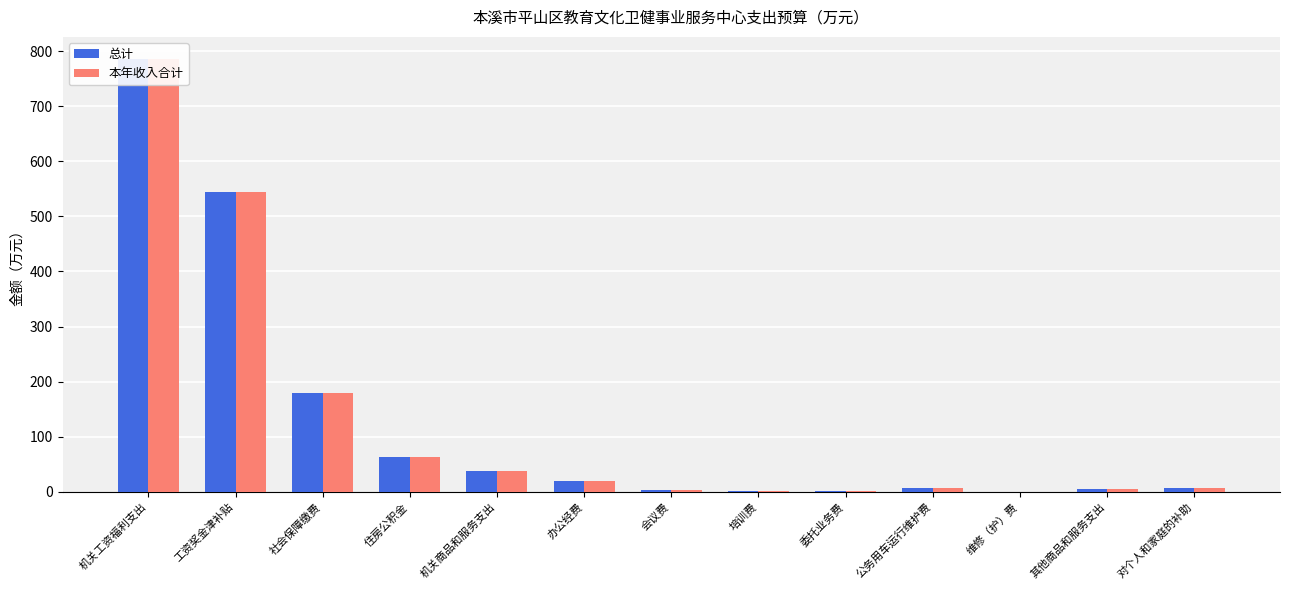

How many bars are there in total?

26